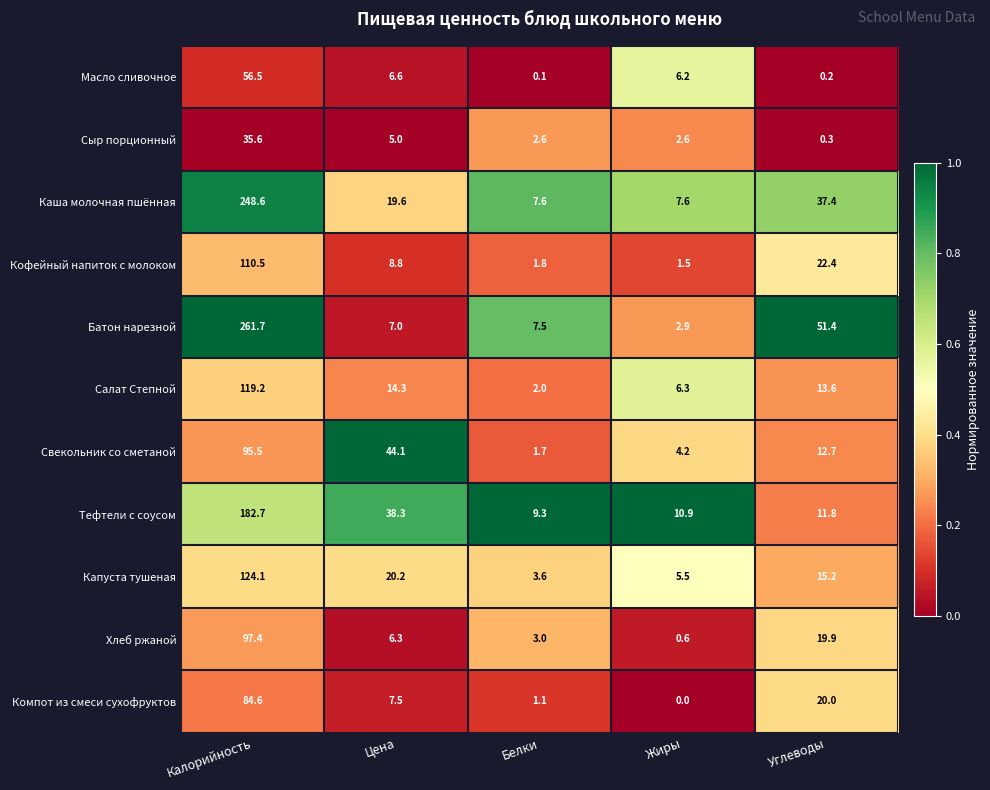

Where does the Салат Степной series first go above 13?

Калорийность